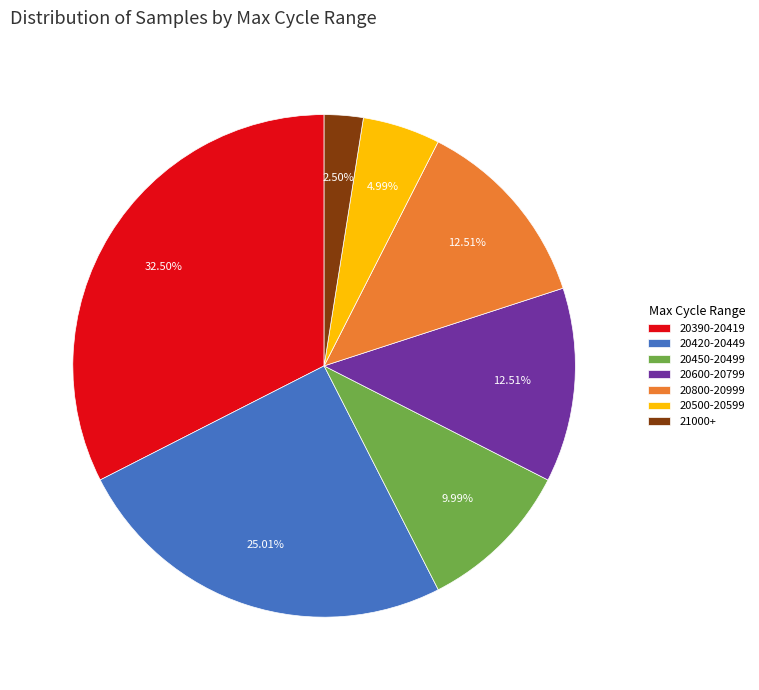

How many segments does this pie chart have?

7